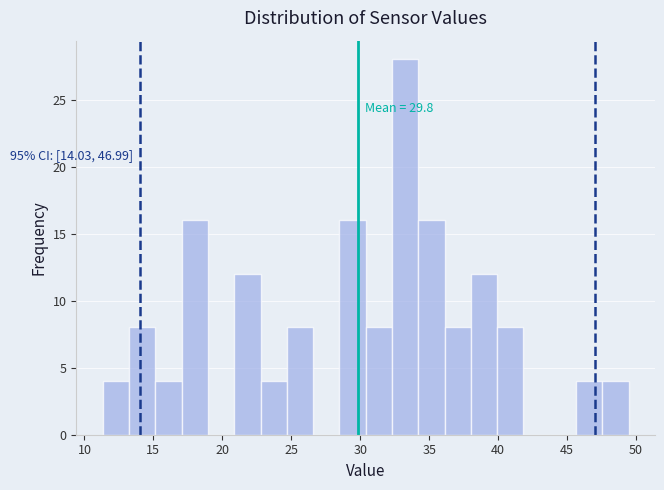

Around what value on the x-axis is the tallest bar? Give the approximate position of its centre, as read against the axis.

33.5